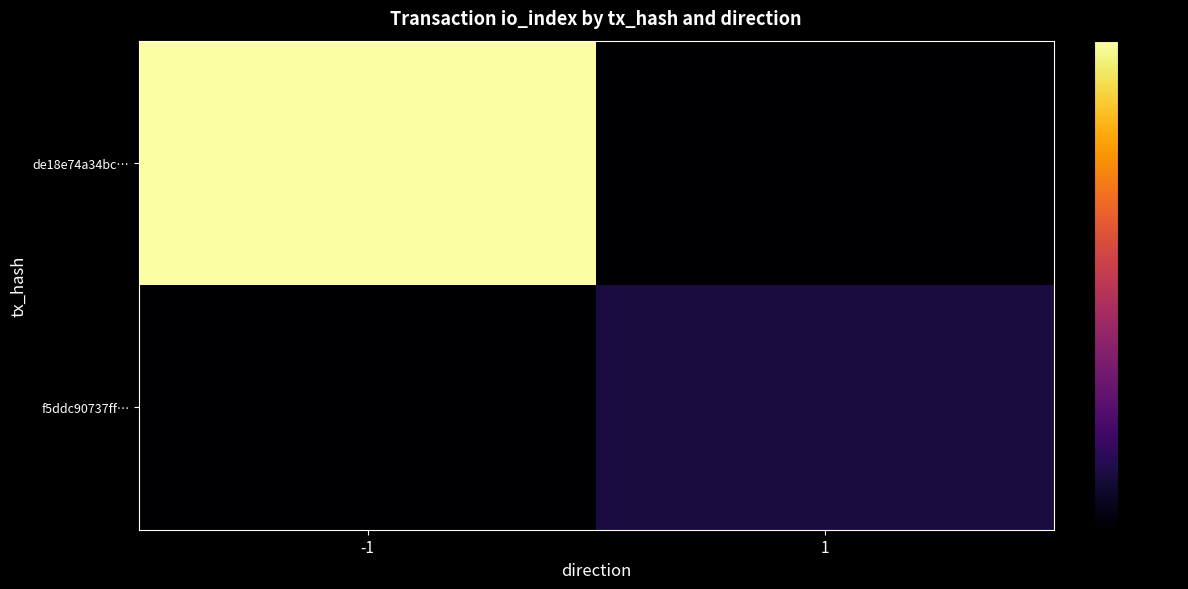

How many distinct data groups are displayed?

2